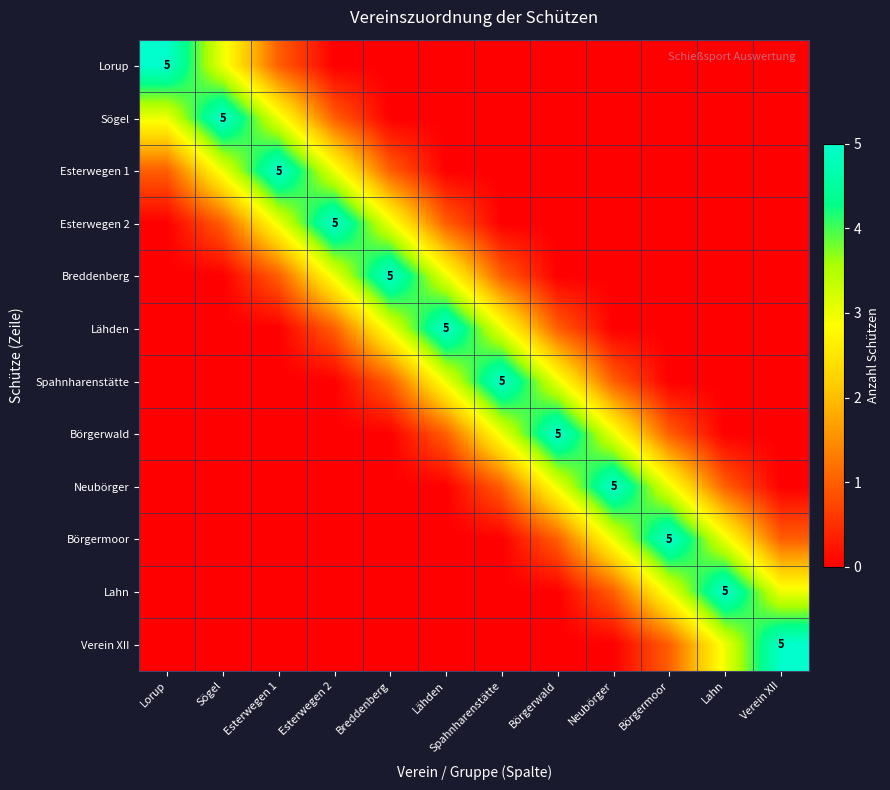

How many data points in Neubörger are above 0?

5